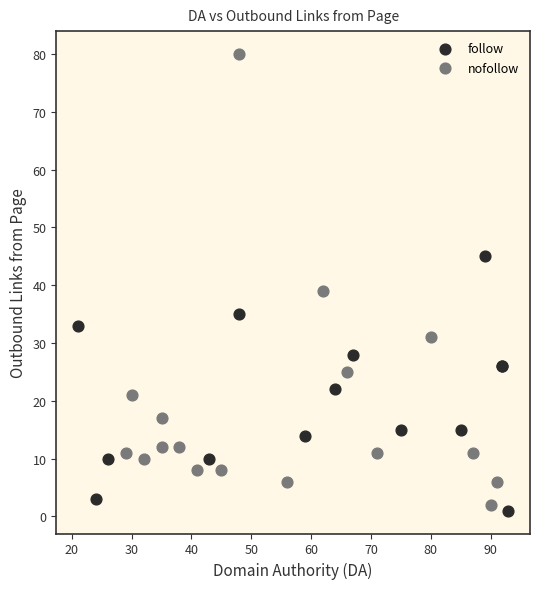

What are all the series names shown in the legend?

follow, nofollow